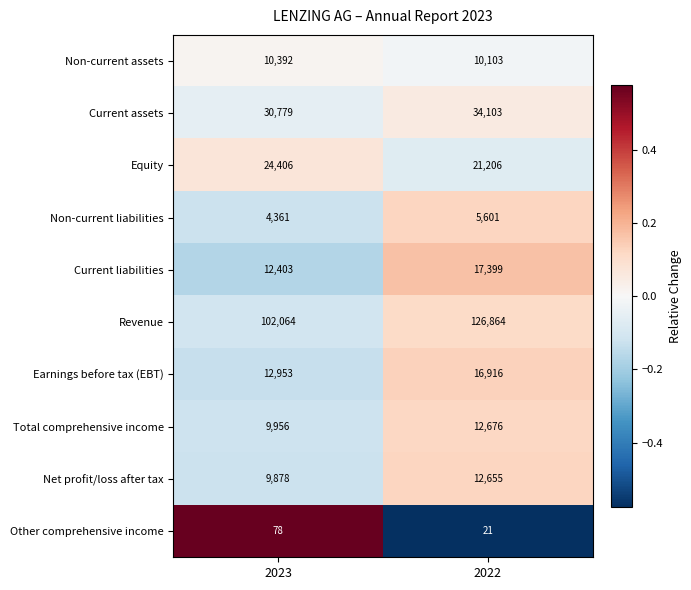

At which category is the sum across all series the highest?

2022